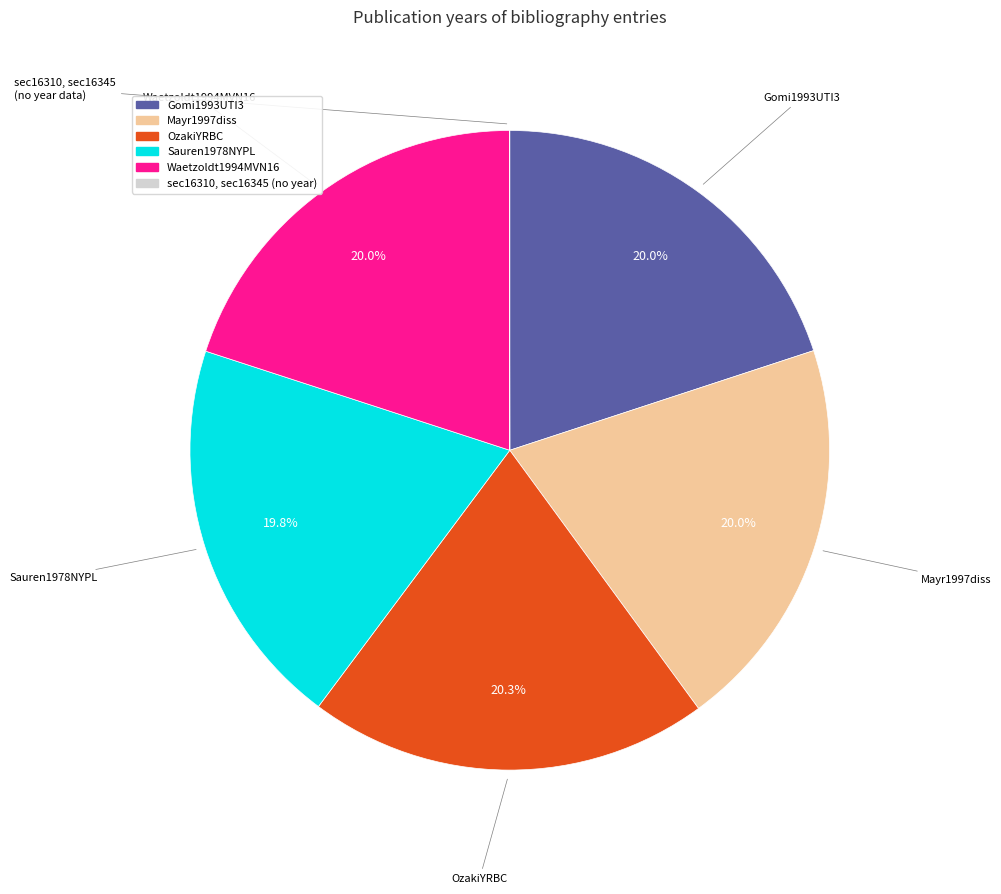

Does any single category account for the majority?

No